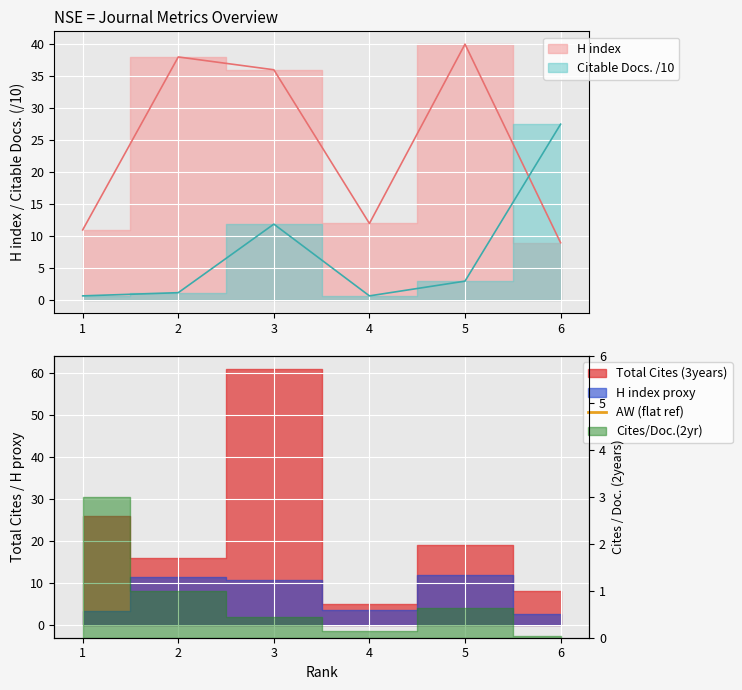

Reading left to right, extract all data points from this chart.

H index: 11.0	38.0	36.0	12.0	40.0	9.0
Citable Docs. (3years): 0.7	1.2	11.9	0.7	3.0	27.5